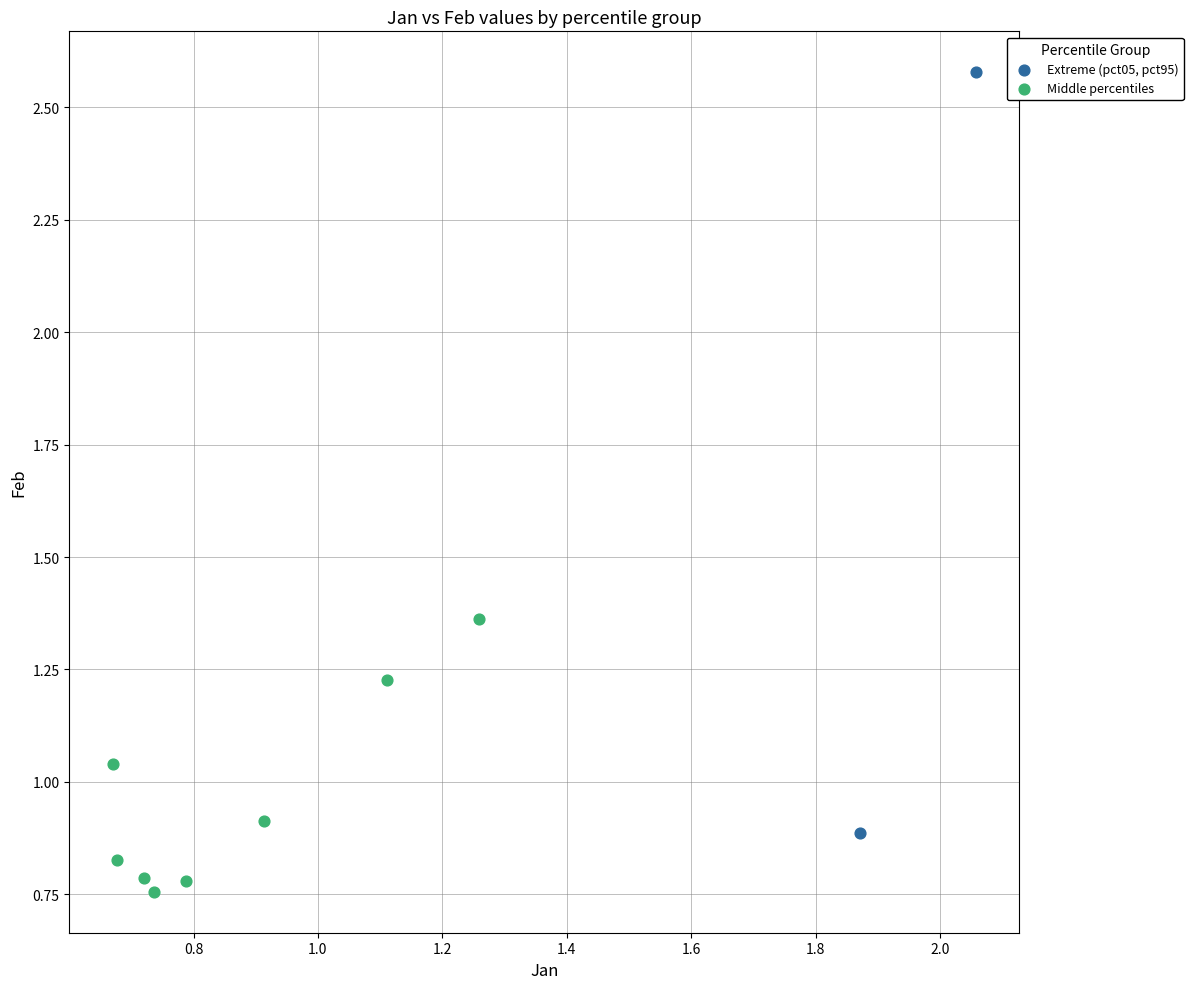

Which series contains the lowest Y value?

Middle percentiles